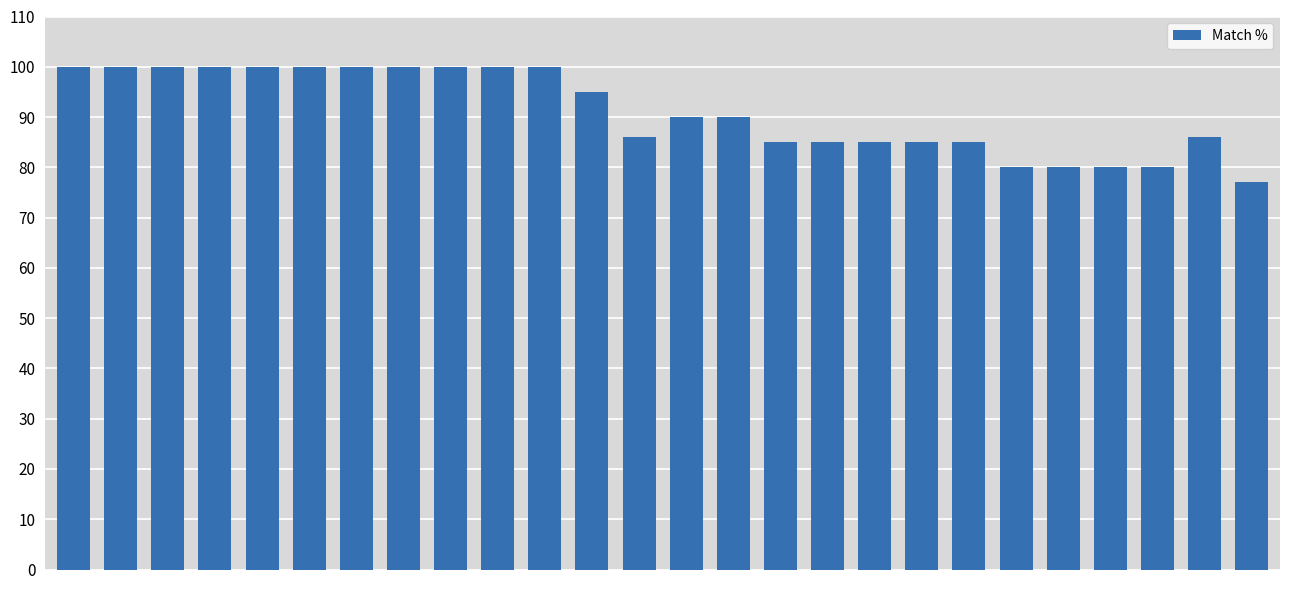

How many distinct data groups are displayed?

1